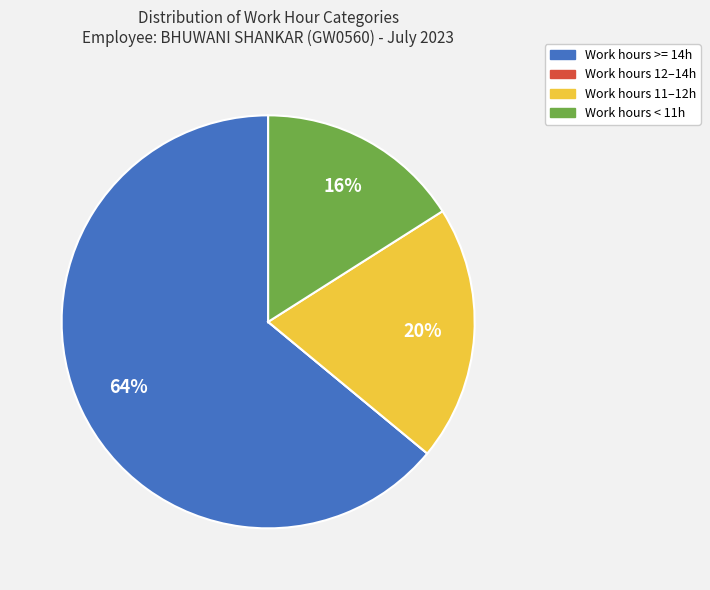

Does any single category account for the majority?

Yes